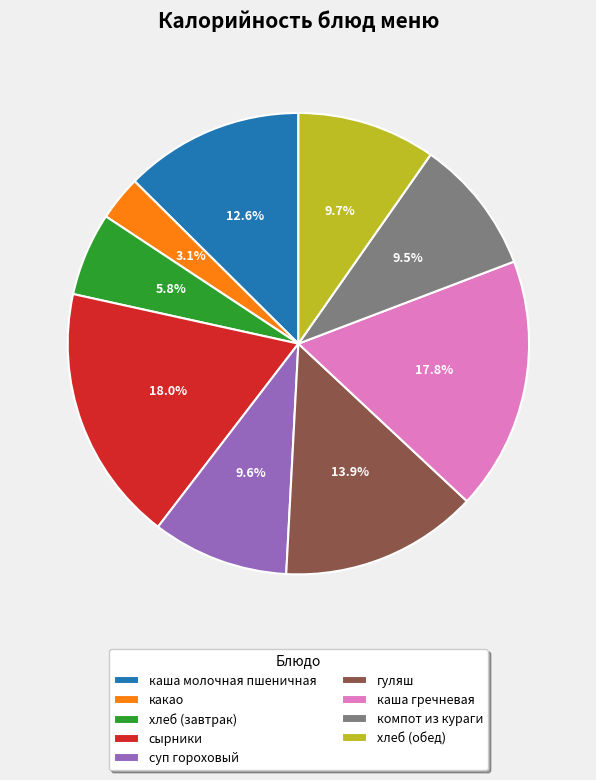

Count the number of slices in the pie.

9